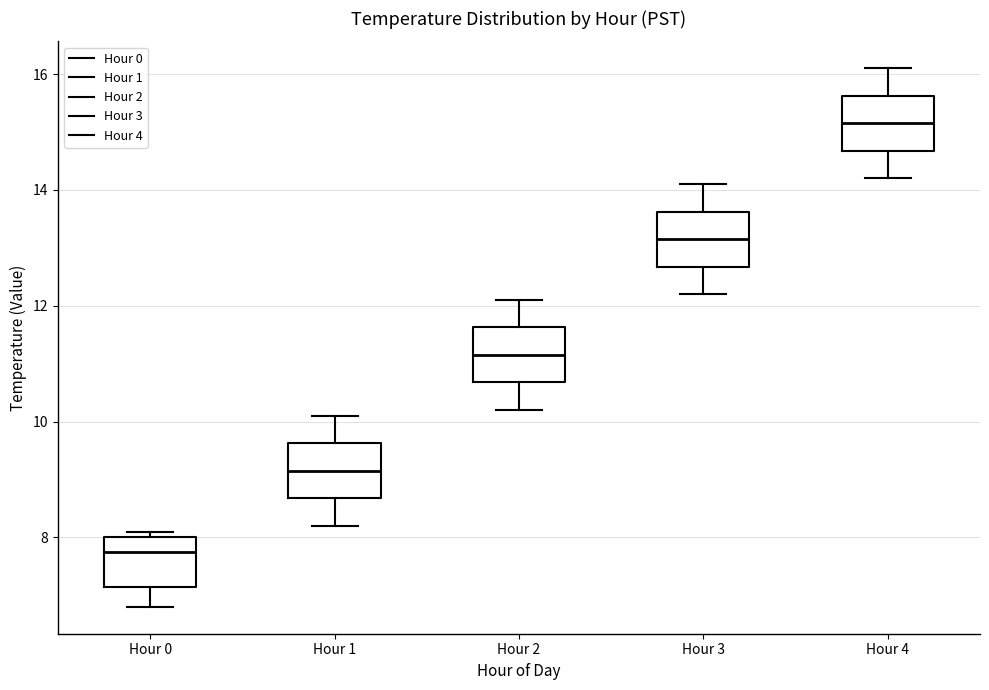

Which box has the lowest median line?

Hour 0